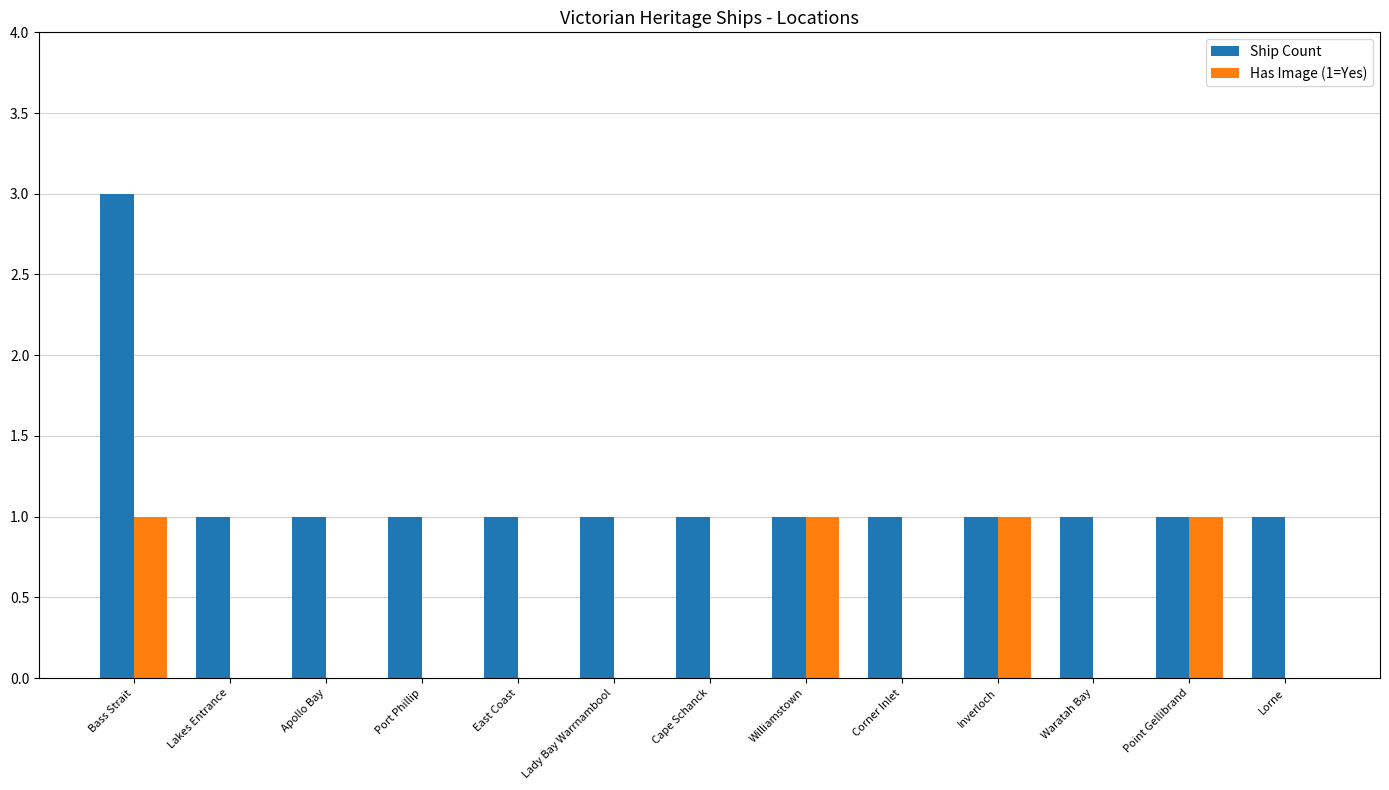

Does the chart contain stacked bars?

No